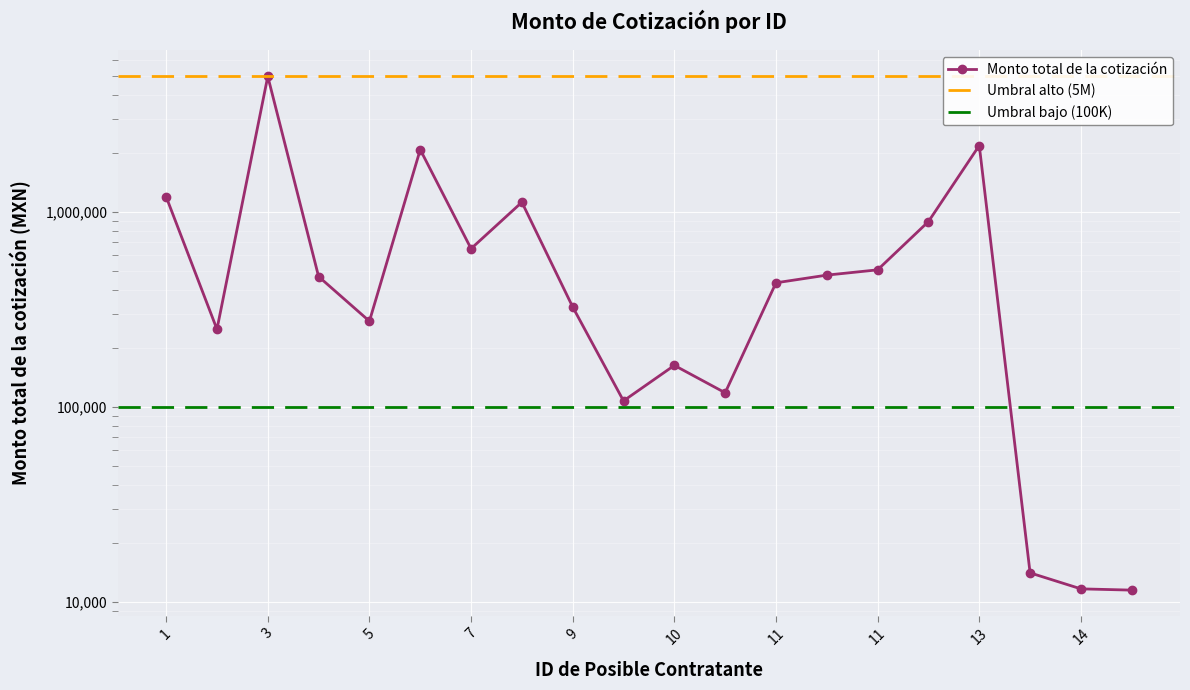

What is the approximate value at 14?

11533.1